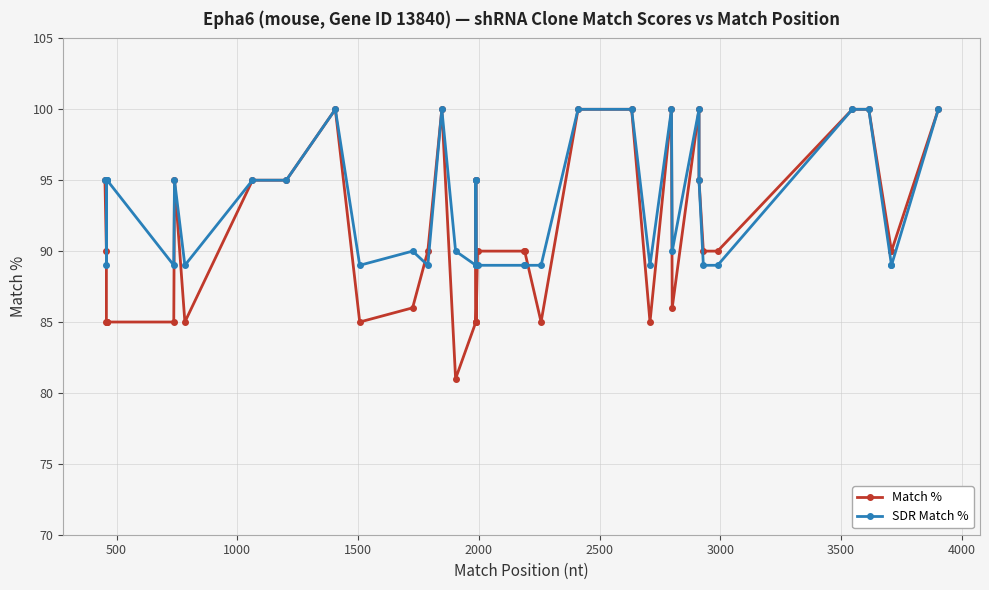

Which series has the largest range (max minus min)?

Match %